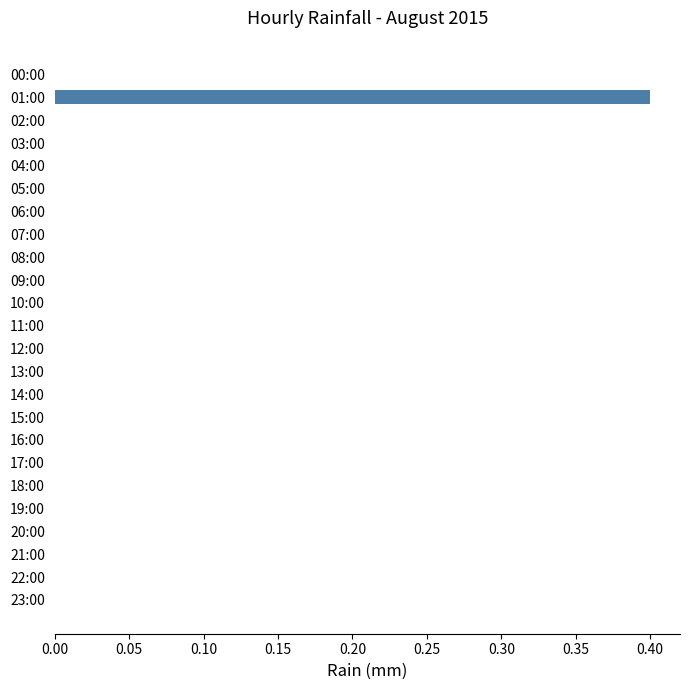

Reading top to bottom, transcribe all the data shown in this chart.

00:00=0.0	01:00=0.4	02:00=0.0	03:00=0.0	04:00=0.0	05:00=0.0	06:00=0.0	07:00=0.0	08:00=0.0	09:00=0.0	10:00=0.0	11:00=0.0	12:00=0.0	13:00=0.0	14:00=0.0	15:00=0.0	16:00=0.0	17:00=0.0	18:00=0.0	19:00=0.0	20:00=0.0	21:00=0.0	22:00=0.0	23:00=0.0